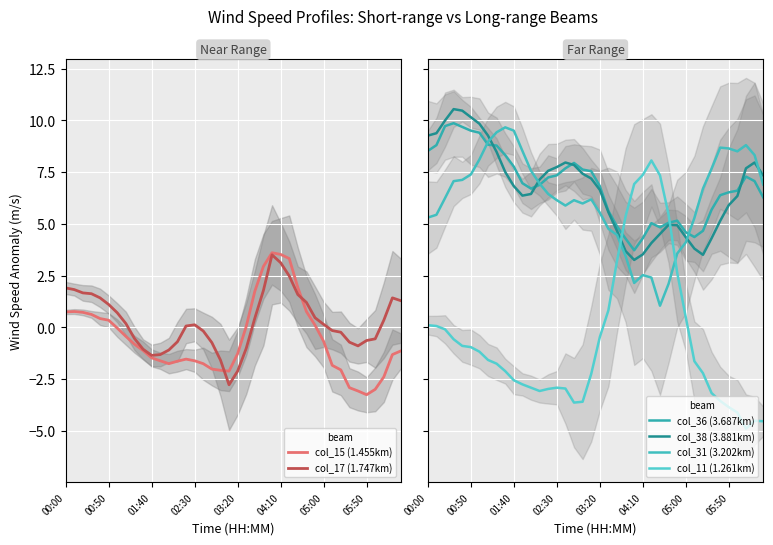

What is the minimum value for col_17 (1.747km)?

-2.8